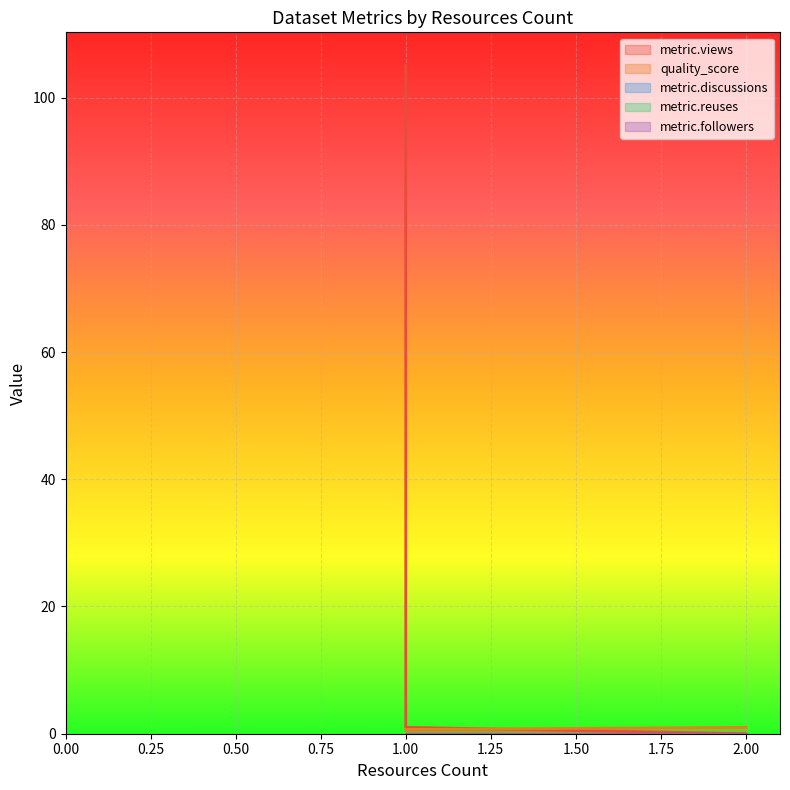

Which series has the widest spread of values?

metric.views